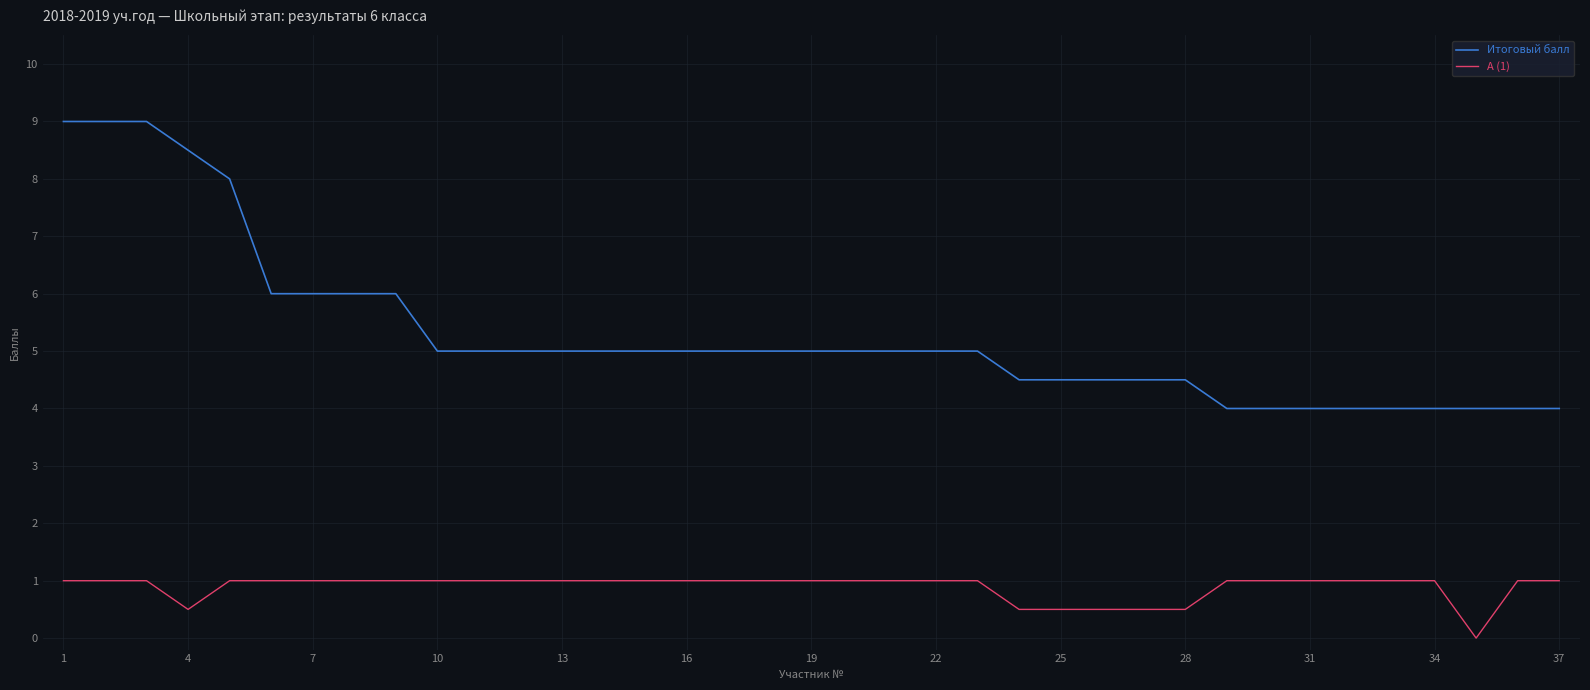

What is the greatest value displayed?

9.0